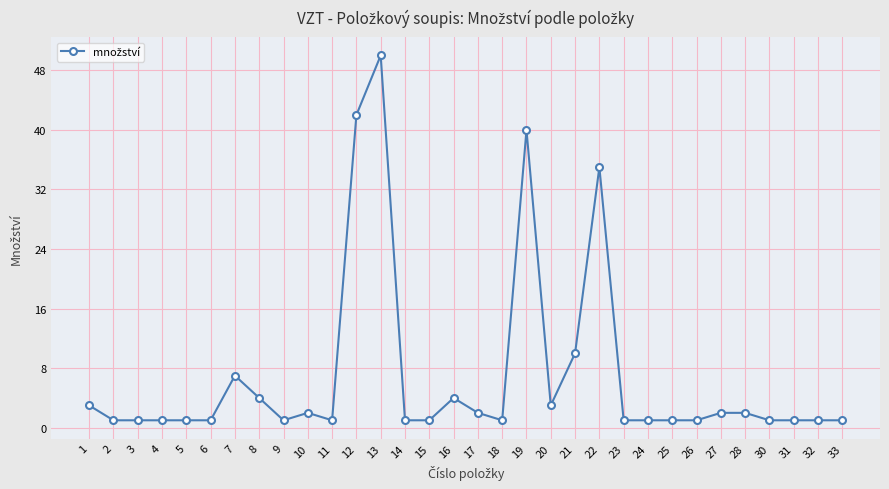

At which category does the chart reach its peak across all series?

13